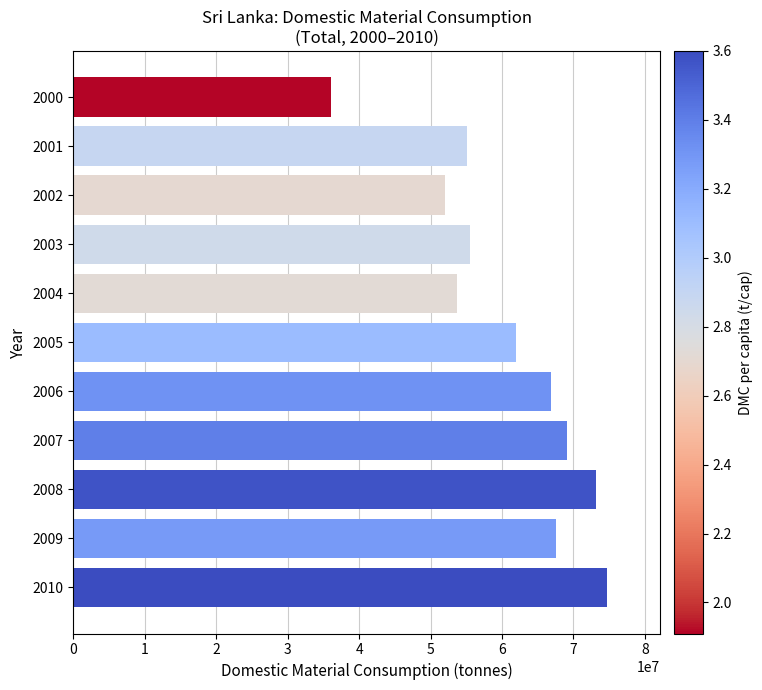

What is the value of the 6th bar from the top?

61959839.6